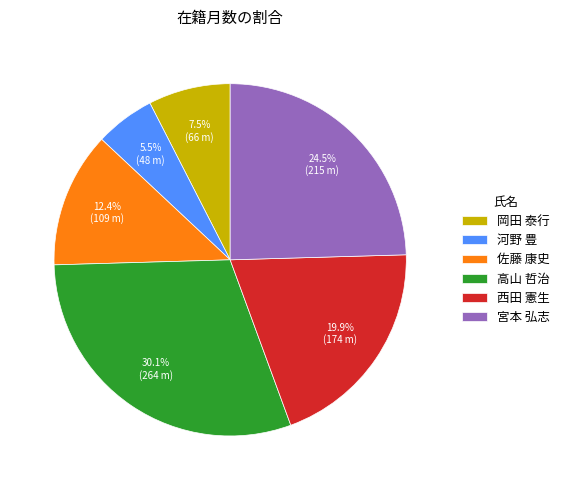

How many segments does this pie chart have?

6